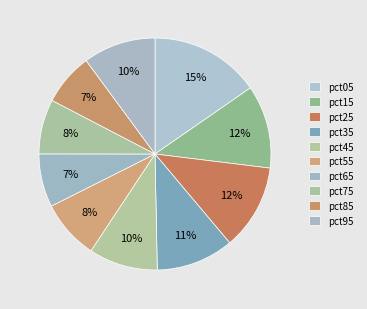

How many slices are in this pie chart?

10